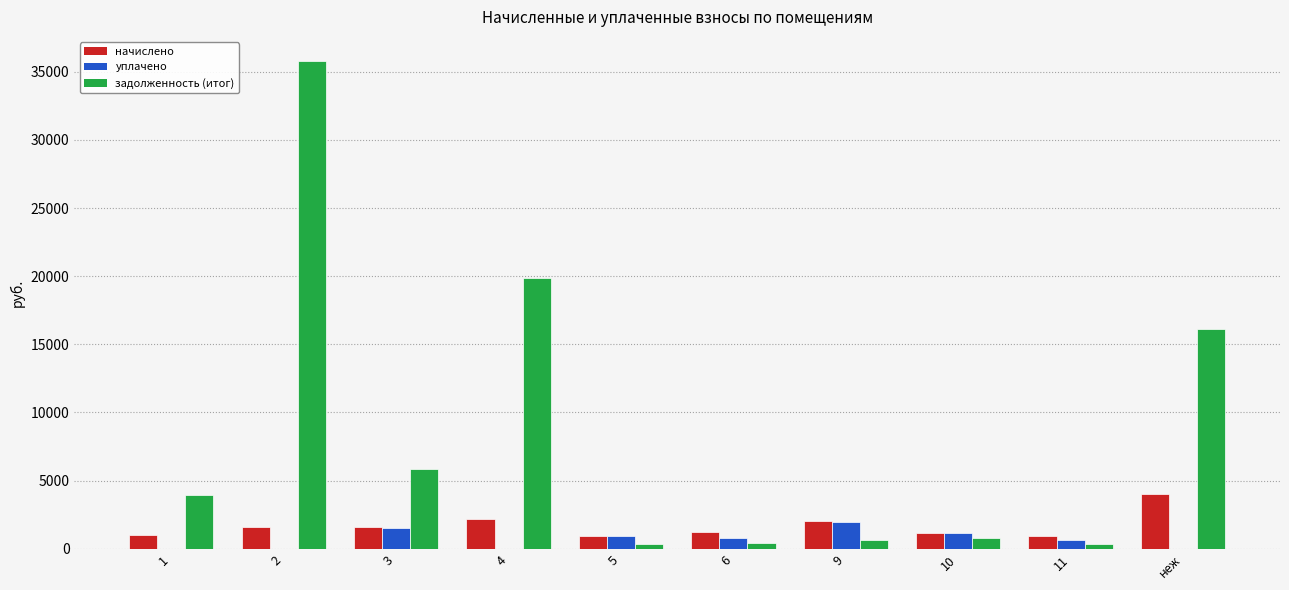

What is the sum of the уплачено values at 10 and 2?

1149.0